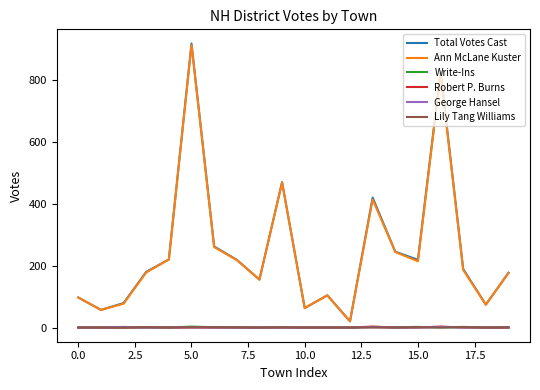

What is the maximum value shown in the chart?

918